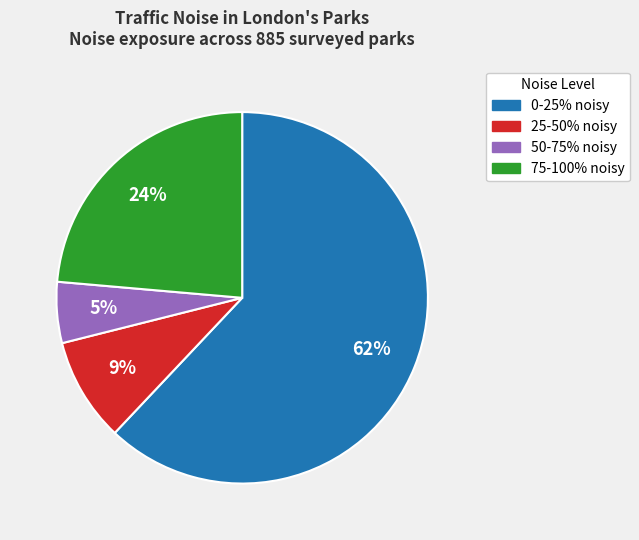

Approximately how many times larger is the value at 50-75% noisy compared to 0-25% noisy?

0.1